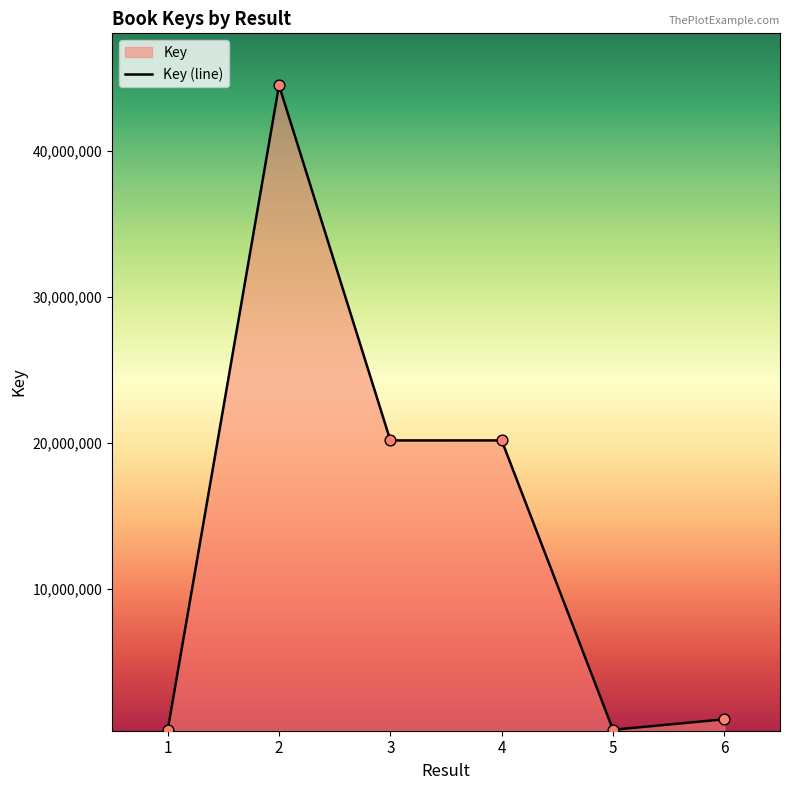

Approximately how many times larger is the value at 2 compared to 5?

132.6